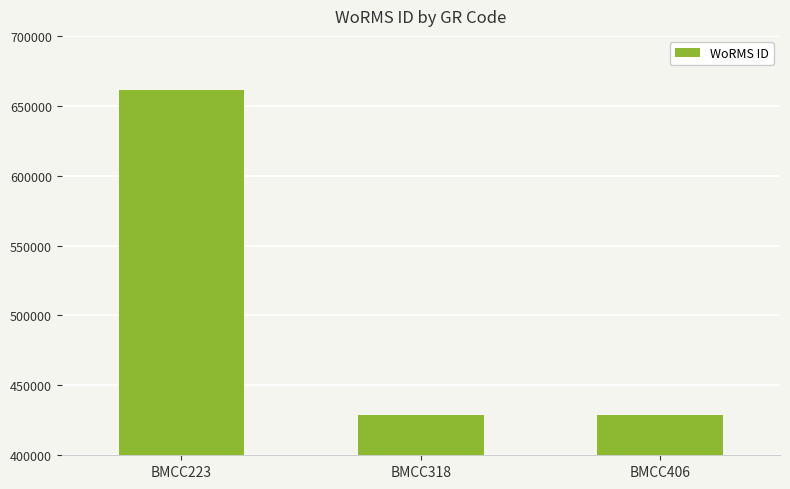

Which has a higher value, BMCC406 or BMCC223?

BMCC223